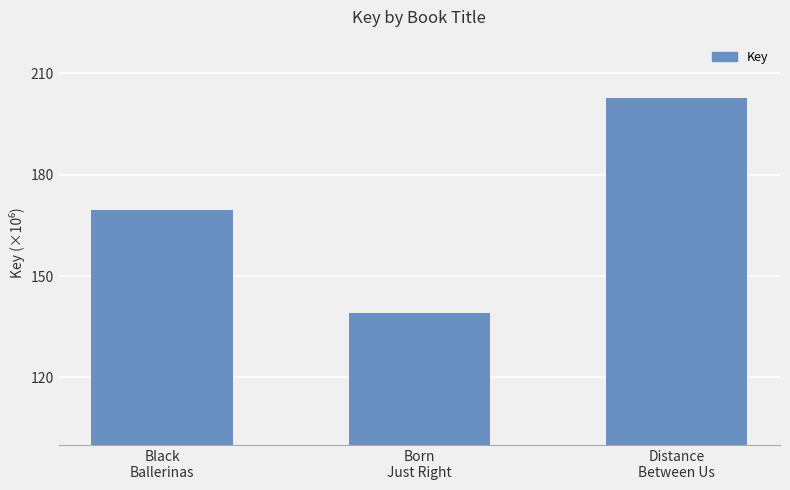

Reading right to left, transcribe all the data shown in this chart.

202635845	139212789	169709475